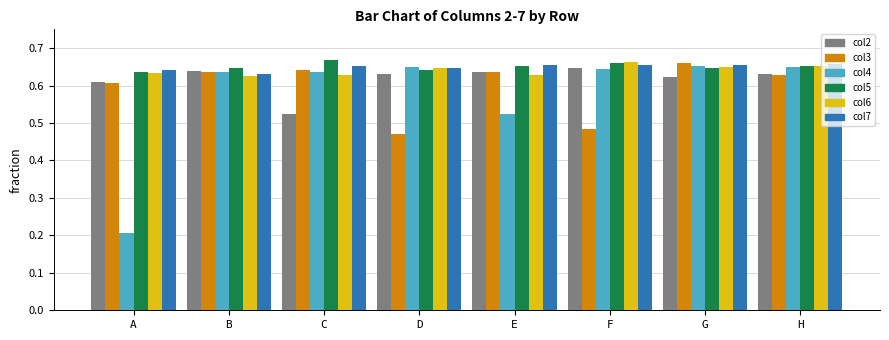

Is it true that col2 equals 0.2 at C?

False